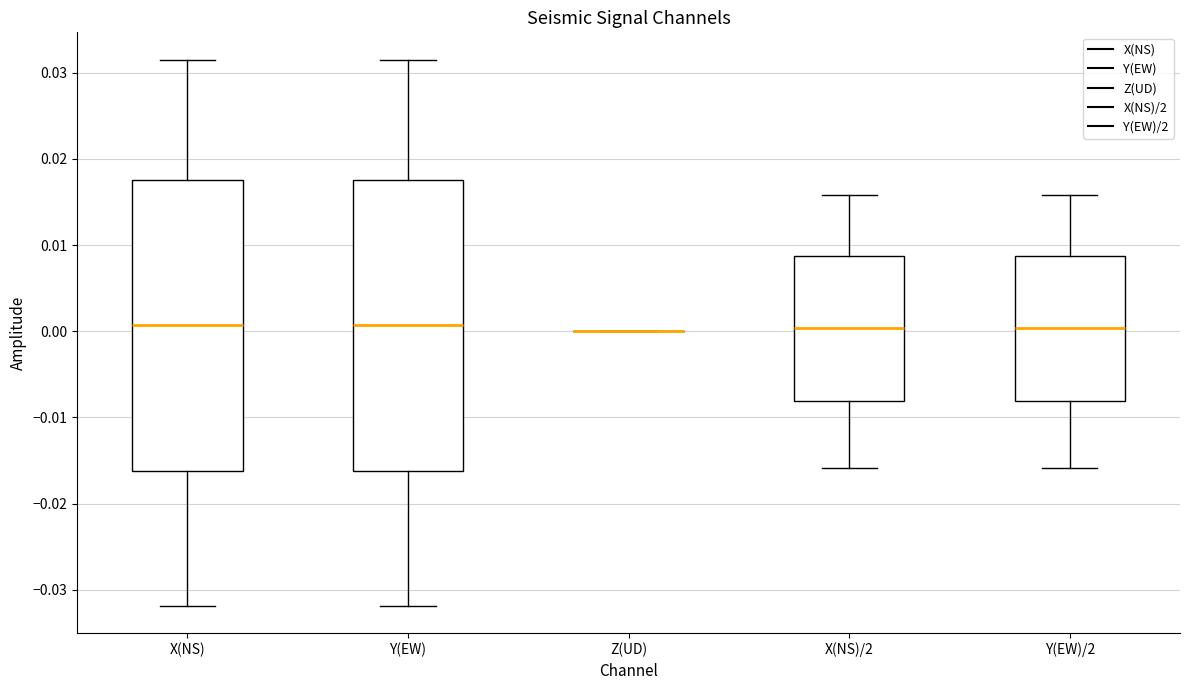

Reading left to right, transcribe this box plot: for each box, give where its median line is, the range the box spans, and where its two whiskers end, as read against the y-axis. The values are not printed on the chart, so give them approximately, as read against the axis.

X(NS): median 0.001, box -0.016 to 0.018, whiskers -0.032 to 0.032
Y(EW): median 0.001, box -0.016 to 0.018, whiskers -0.032 to 0.032
Z(UD): box collapsed to a line at 0.000, whiskers 0.000 to 0.000
X(NS)/2: median 0.000, box -0.008 to 0.009, whiskers -0.016 to 0.016
Y(EW)/2: median 0.000, box -0.008 to 0.009, whiskers -0.016 to 0.016